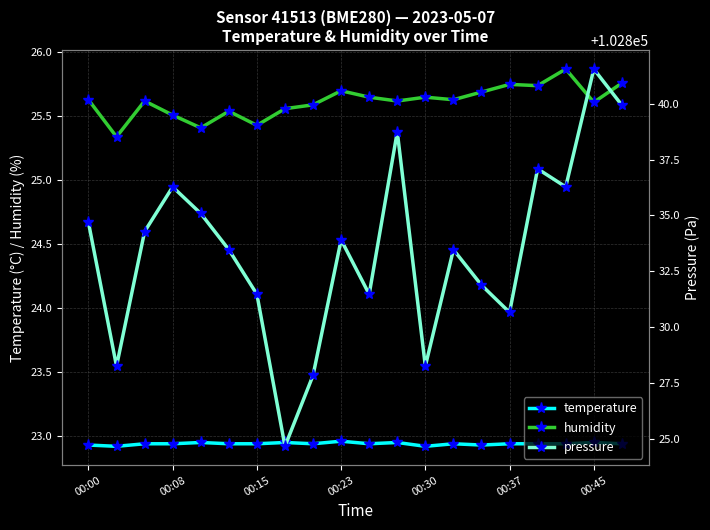

At how many categories does at least one series exceed 98399?

20